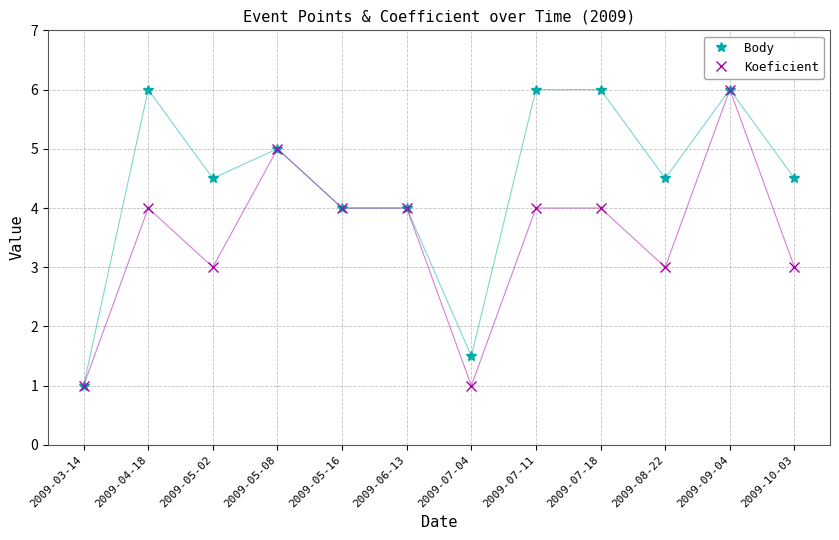

Is the value of Koeficient at 2009-09-04 greater than the value of Body at 2009-05-16?

Yes